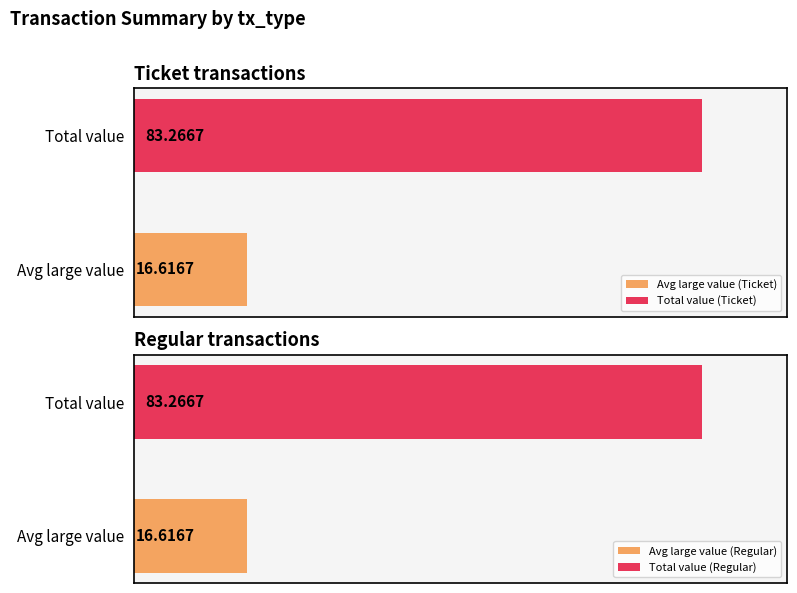

What is the difference between the maximum and minimum values in the Average value (Regular) series?

16.6